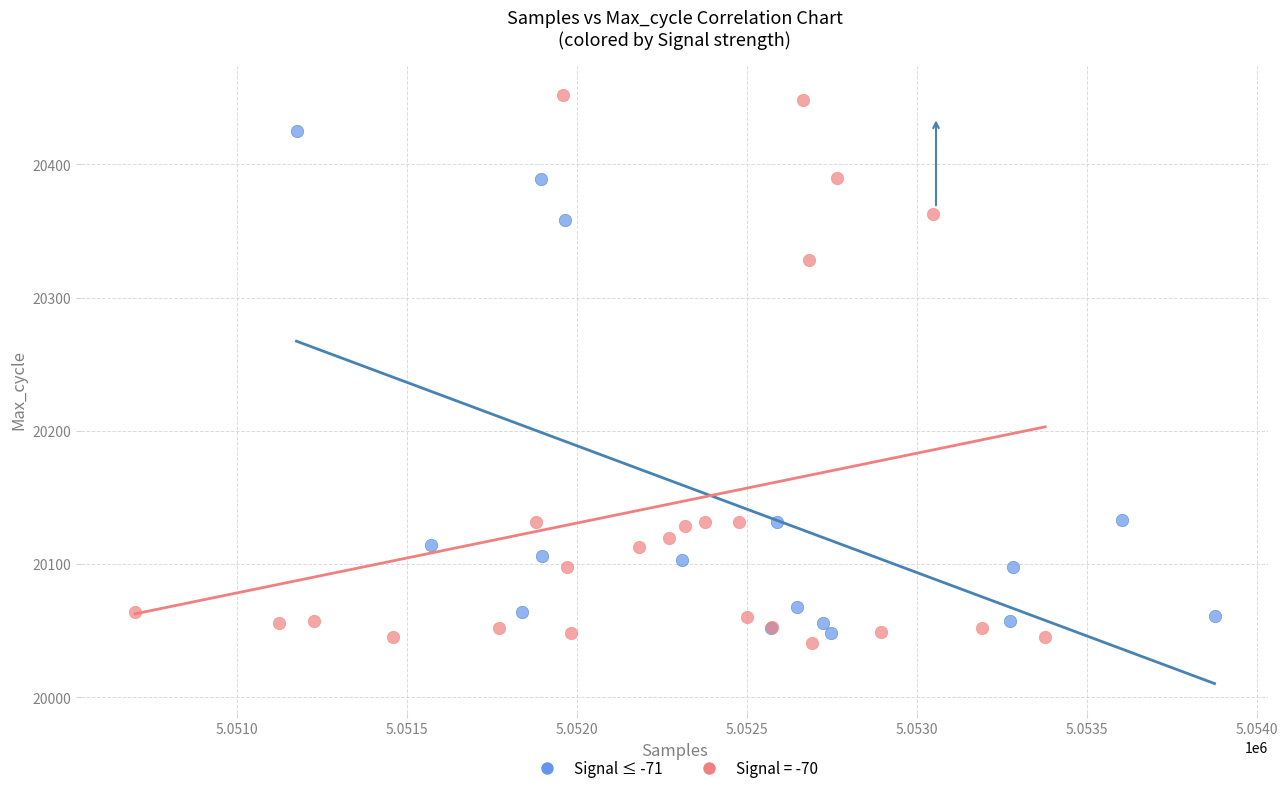

Which series has the largest Y range (max minus min)?

Signal = -70